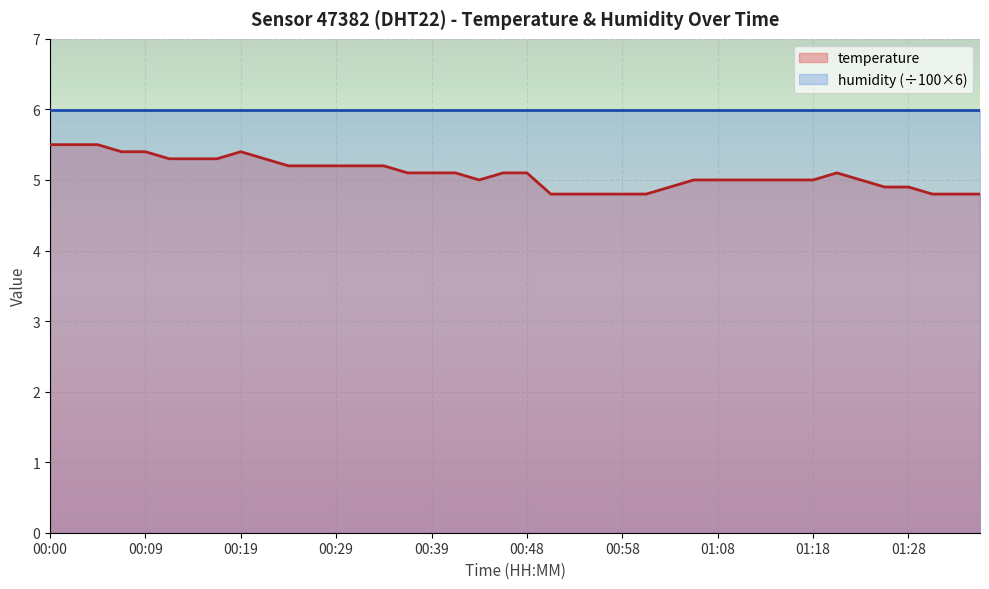

List the labels in order of value, largest first.

00:00, 00:02, 00:05, 00:07, 00:09, 00:19, 00:12, 00:14, 00:17, 00:22, 00:24, 00:26, 00:29, 00:31, 00:34, 00:36, 00:39, 00:41, 00:46, 00:48, 01:20, 00:44, 01:06, 01:08, 01:11, 01:13, 01:15, 01:18, 01:23, 01:03, 01:25, 01:28, 00:51, 00:53, 00:56, 00:58, 01:01, 01:30, 01:32, 01:35